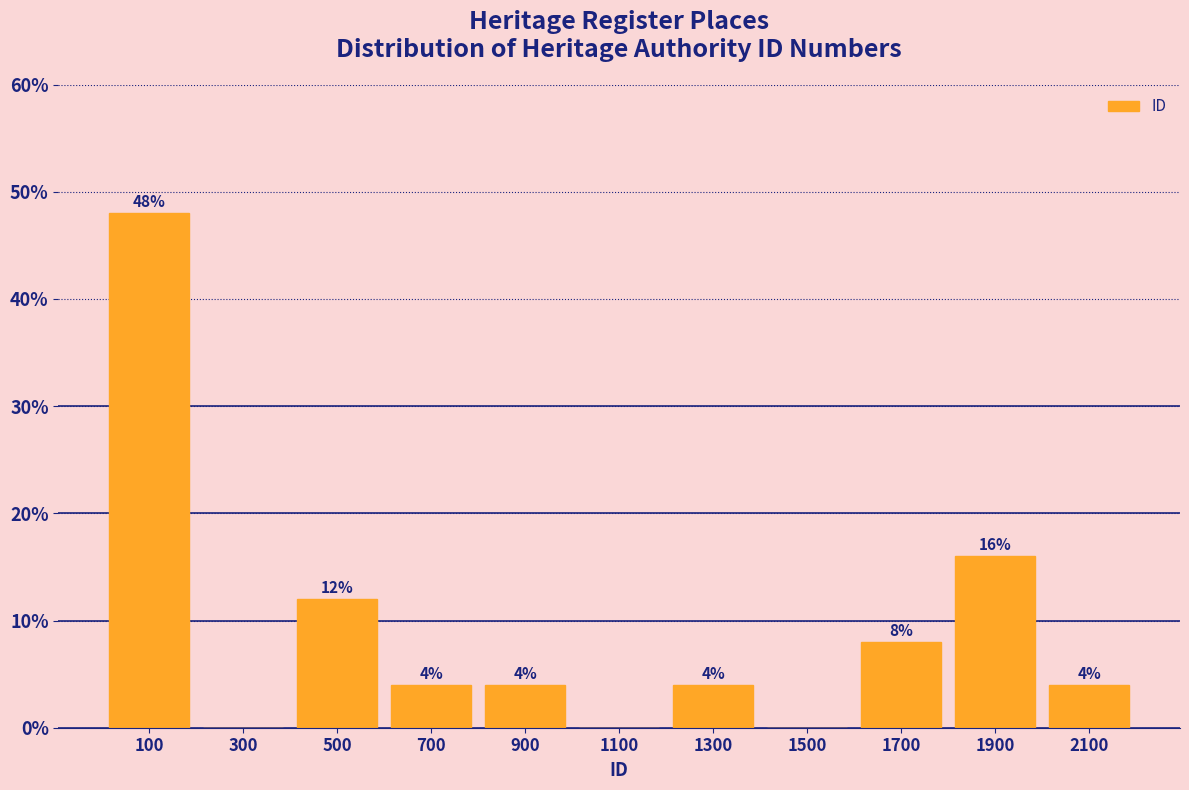

Which range on the x-axis has the tallest bar?

0 to 200